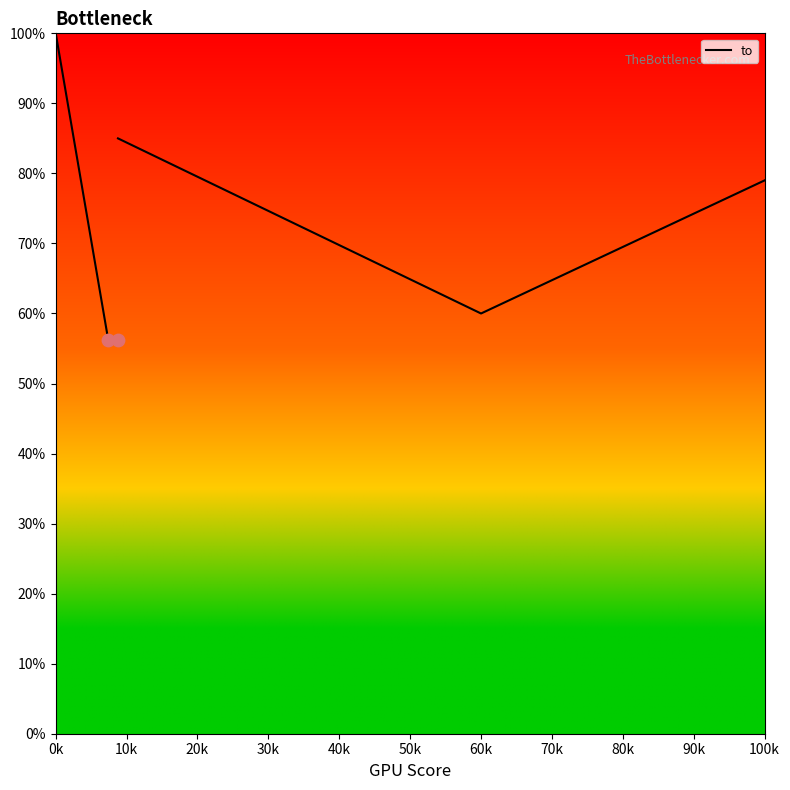

Between 10k and 20k, which is larger?

10k